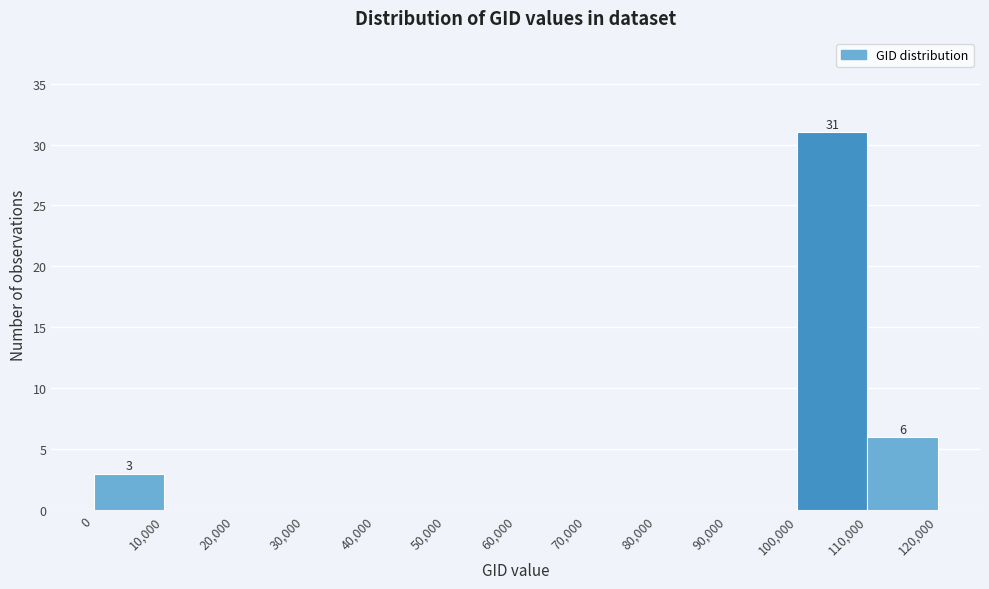

Which range on the x-axis has the tallest bar?

100,000 to 110,000